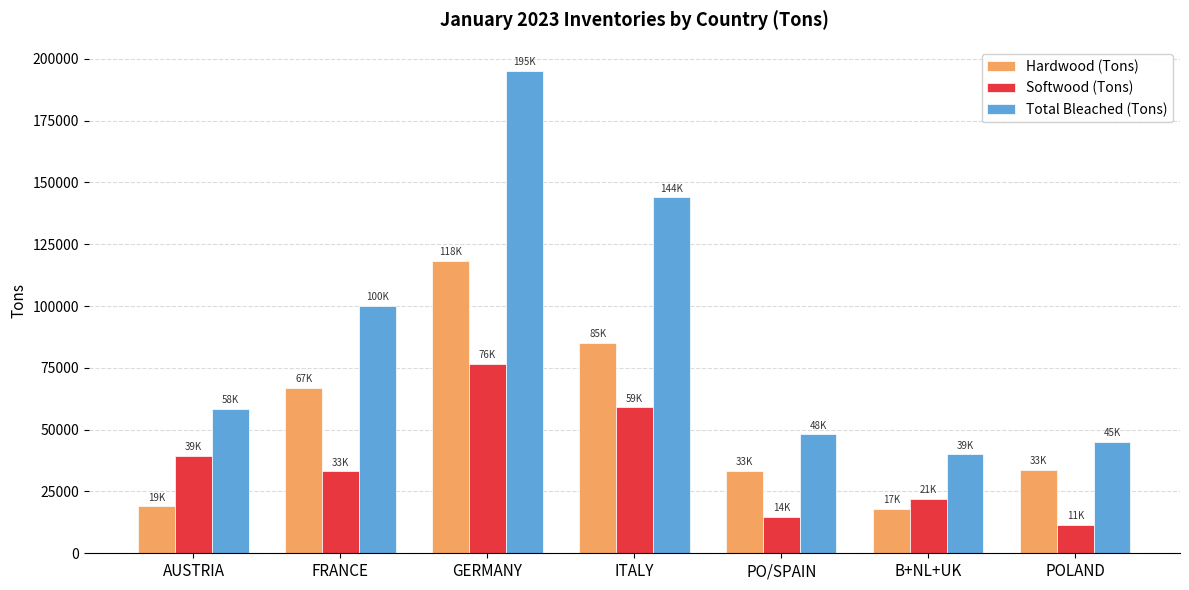

Rank the categories by Softwood (Tons) value from highest to lowest.

GERMANY, ITALY, AUSTRIA, FRANCE, B+NL+UK, PO/SPAIN, POLAND